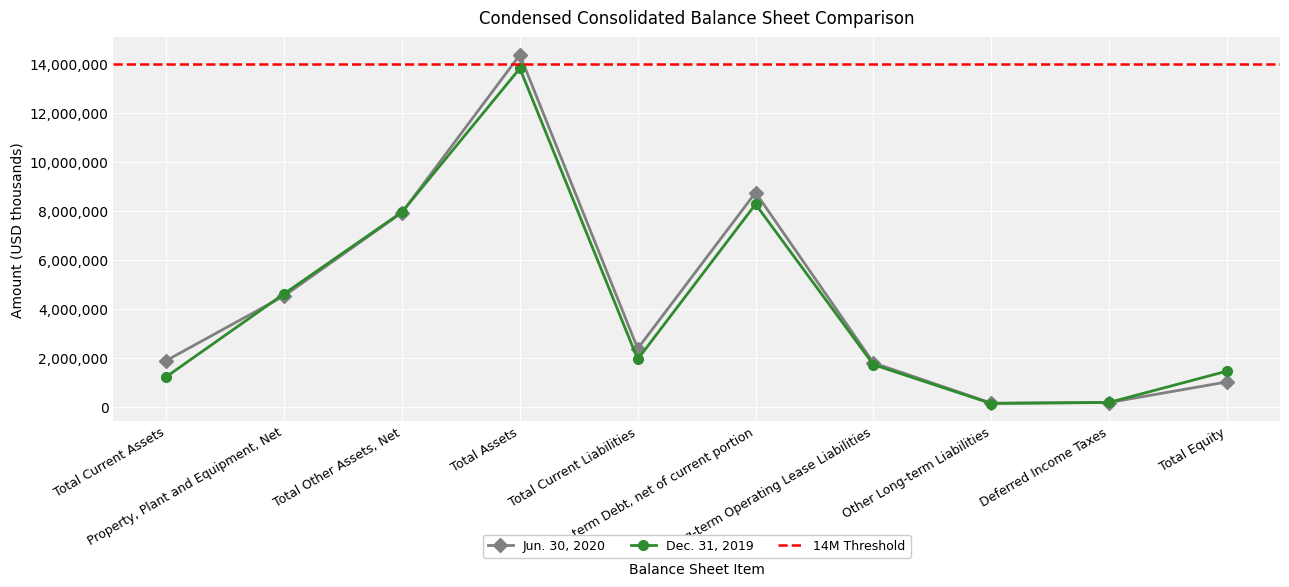

Rank the series at Total Current Liabilities from lowest to highest value.

Dec. 31, 2019, Jun. 30, 2020